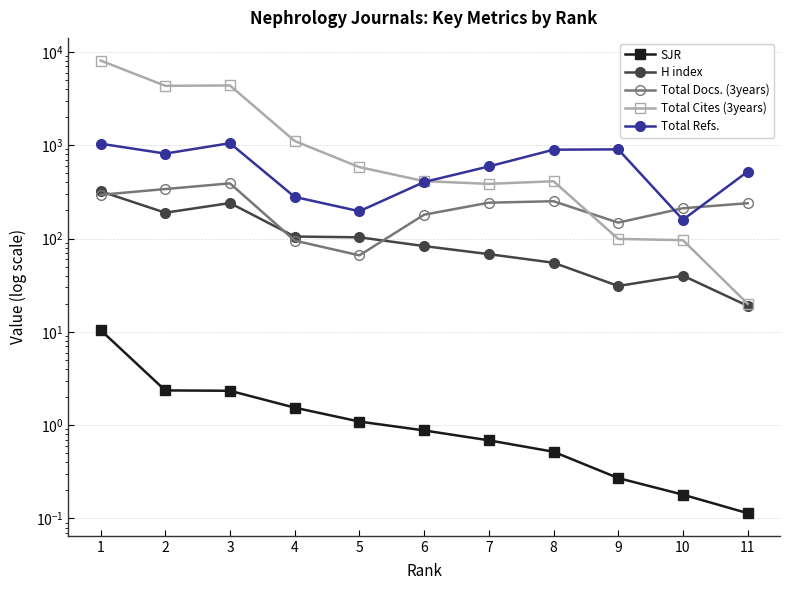

How many data points in Total Cites (3years) are less than 412?

5